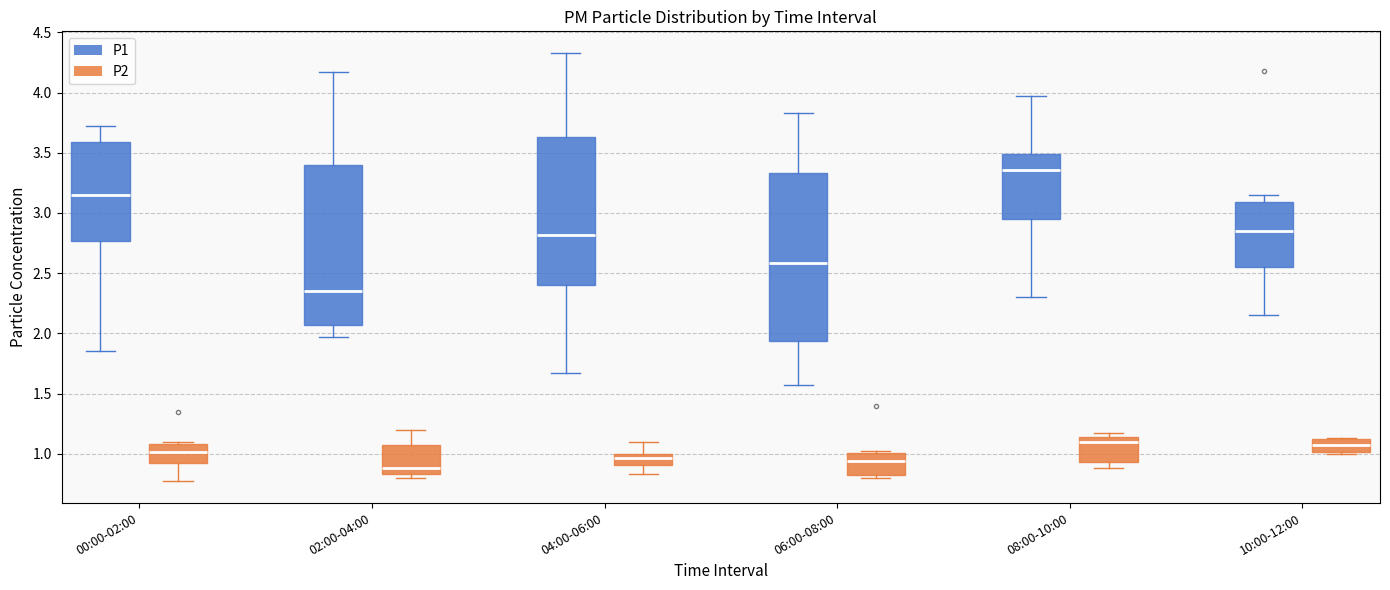

Where does the upper whisker of the box for 08:00-10:00 (P1) end on the y-axis? The values are not printed on the chart, so give them approximately, as read against the axis.

3.95